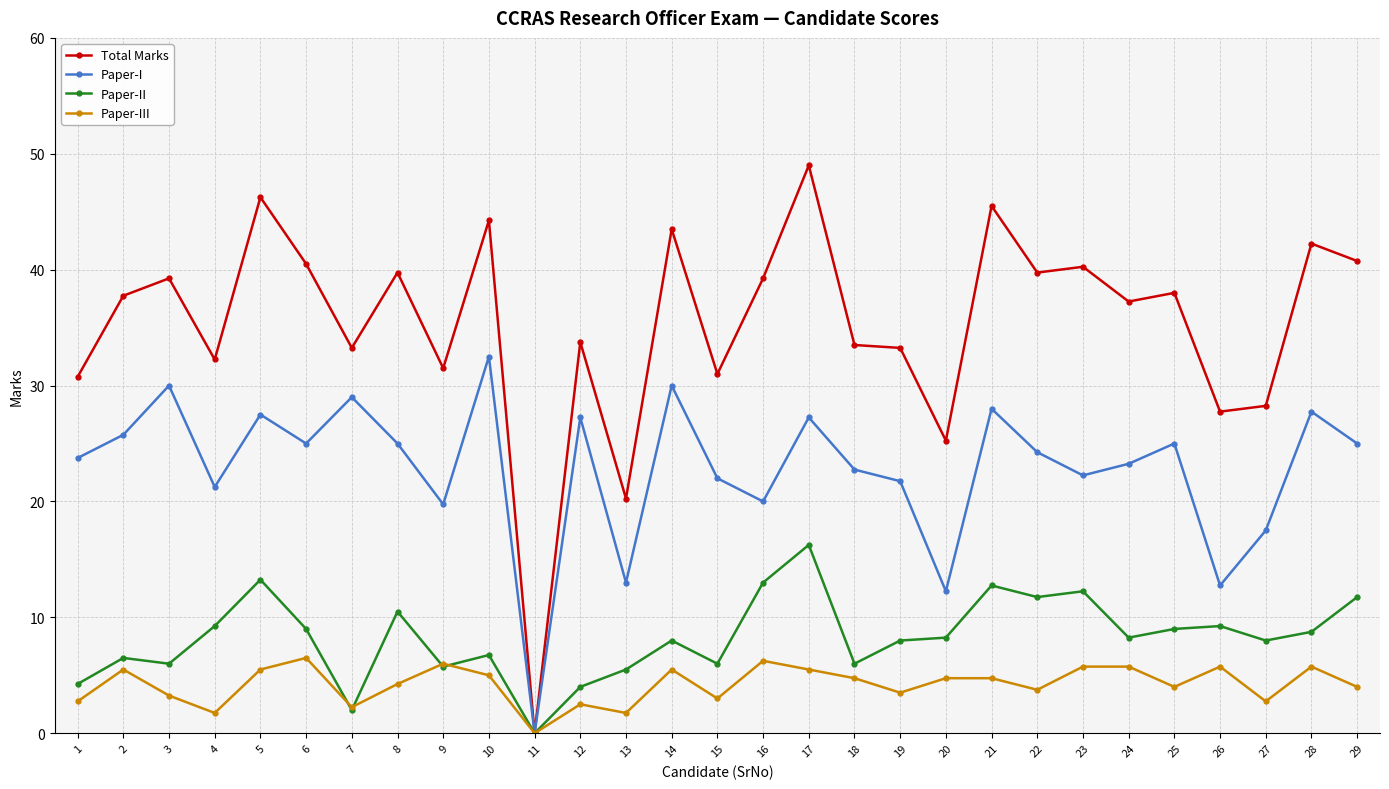

At 19, list the series in order from smallest to largest.

Paper-III, Paper-II, Paper-I, Total Marks